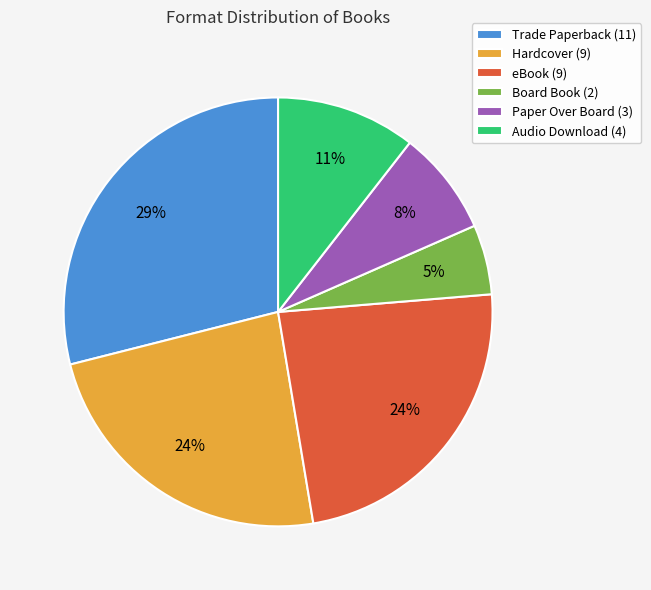

To the nearest percent, what is the difference between the Paper Over Board and Board Book slice percentages?

3%